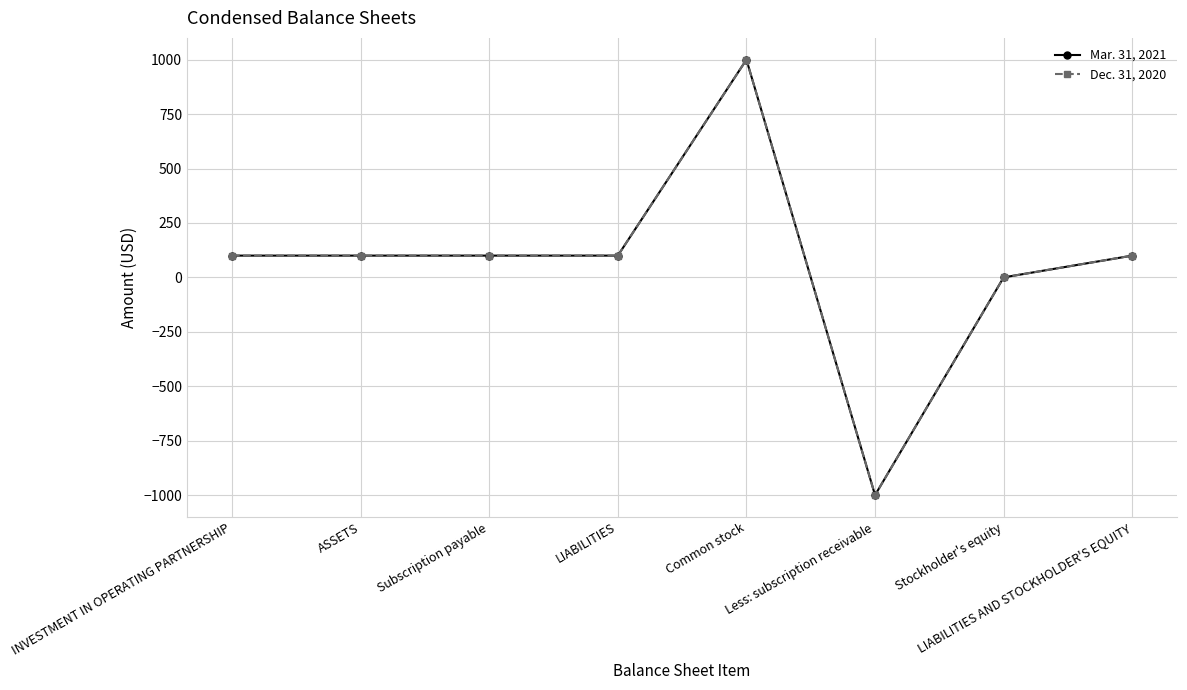

Is this an area chart (filled region under the line)?

No